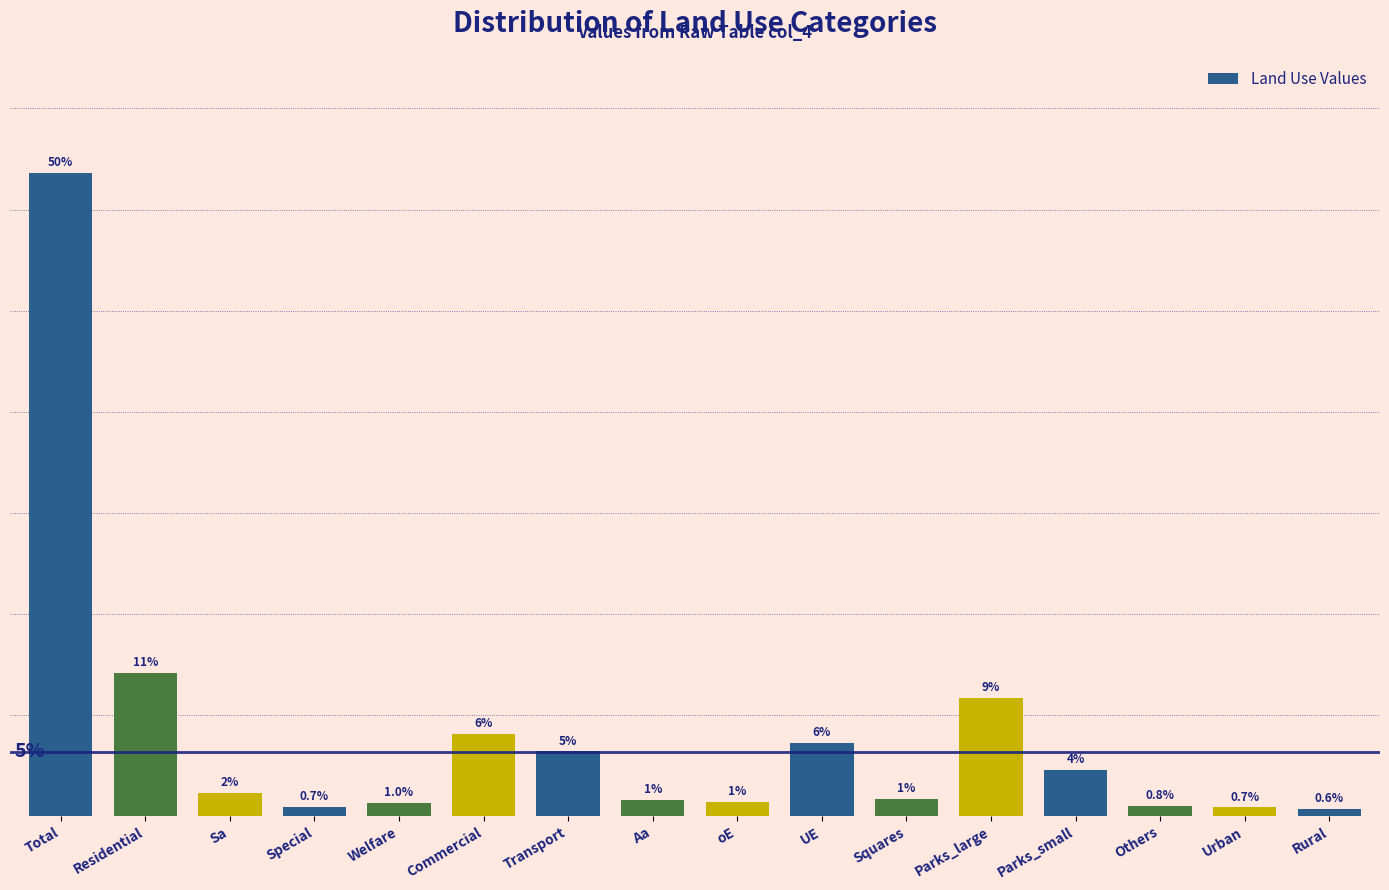

Does the chart contain any negative values?

No